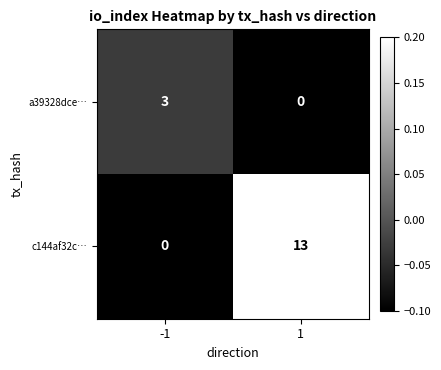

What is the total value across all series at 1?

13